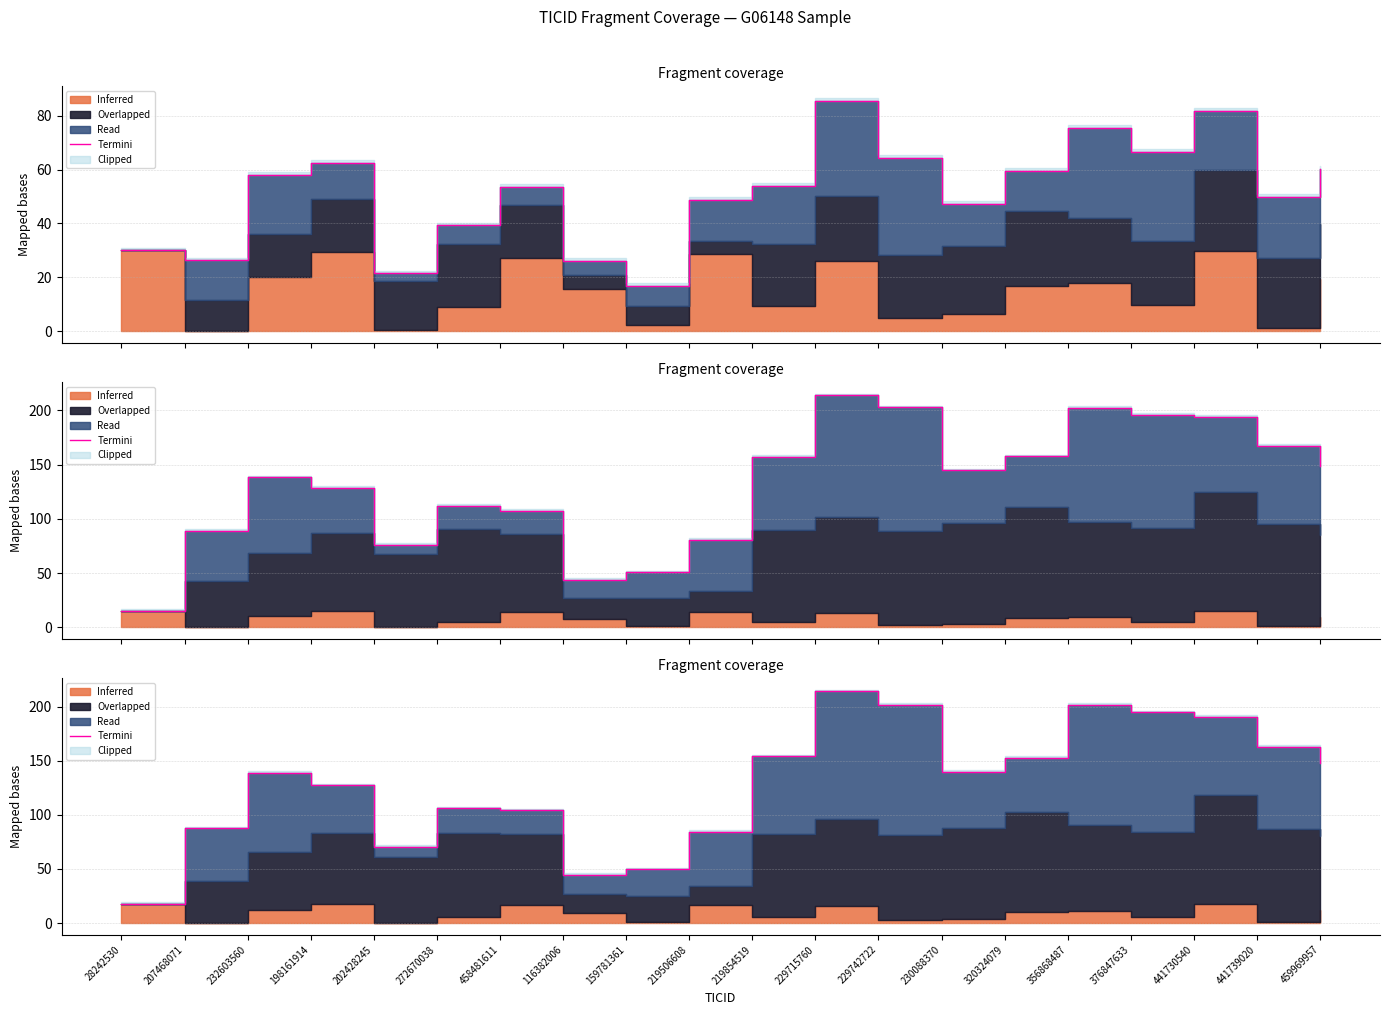

Reading left to right, transcribe all the data shown in this chart.

28242530=18.0	207468071=87.7	232603560=138.7	198161914=127.5	202428245=70.5	272670038=106.1	458481611=104.4	116382006=44.5	159781361=49.6	219506608=84.3	219854519=154.2	229715760=214.2	229742722=201.6	230088370=139.6	320324079=152.6	356868487=202.1	376847633=194.8	441730540=190.8	441739020=162.7	459969957=147.6